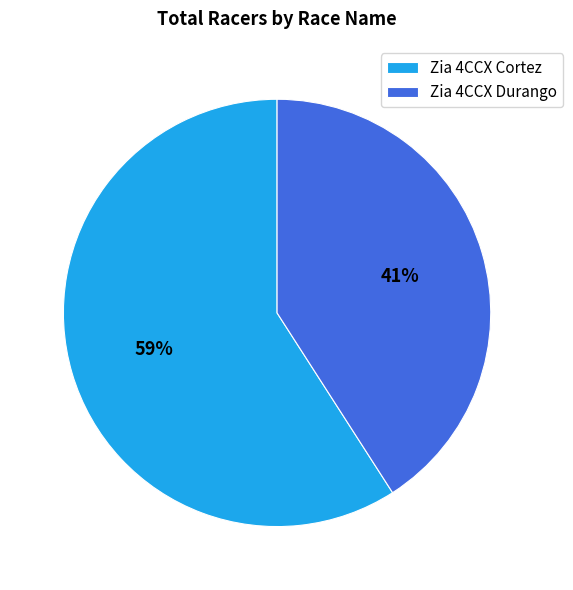

Count the number of slices in the pie.

2